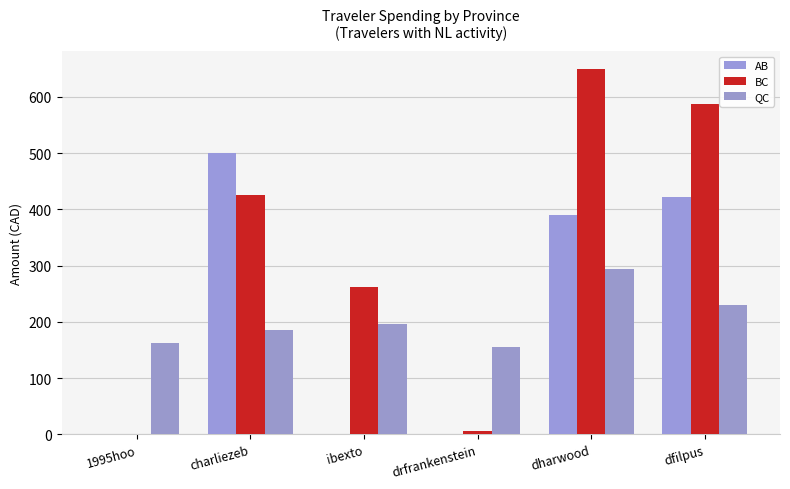

Which category has the lowest value across all series?

1995hoo